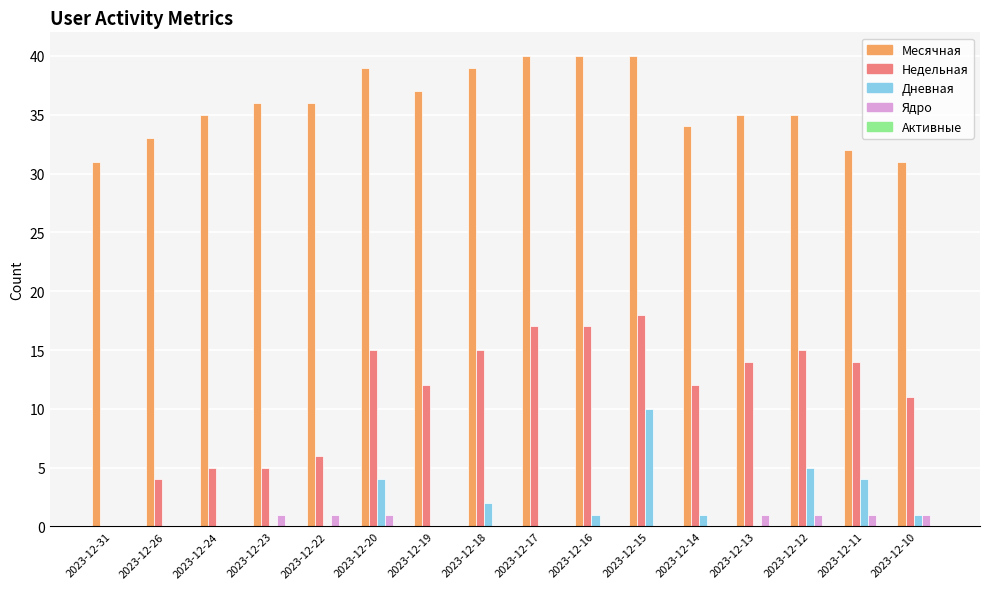

Between 2023-12-17 and 2023-12-14, which series saw the biggest shift?

Месячная